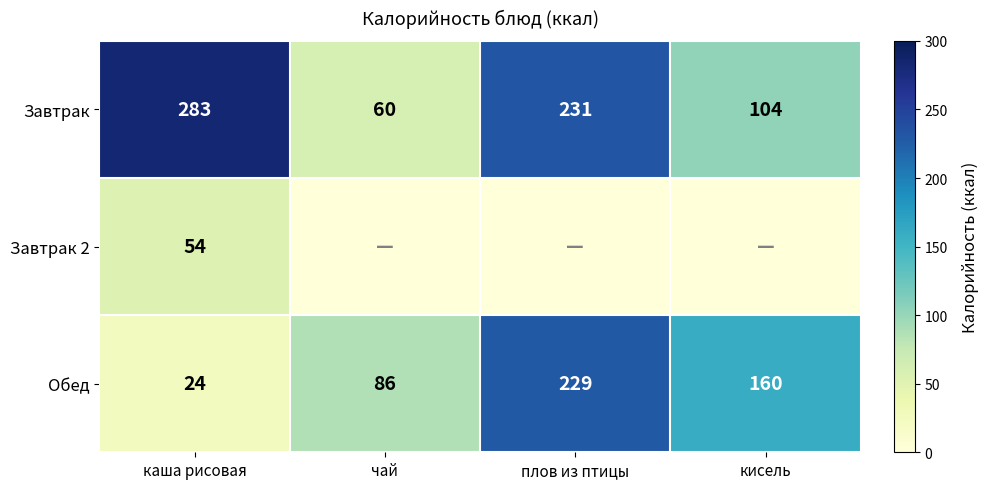

What is the total value across all series at плов из птицы?

460